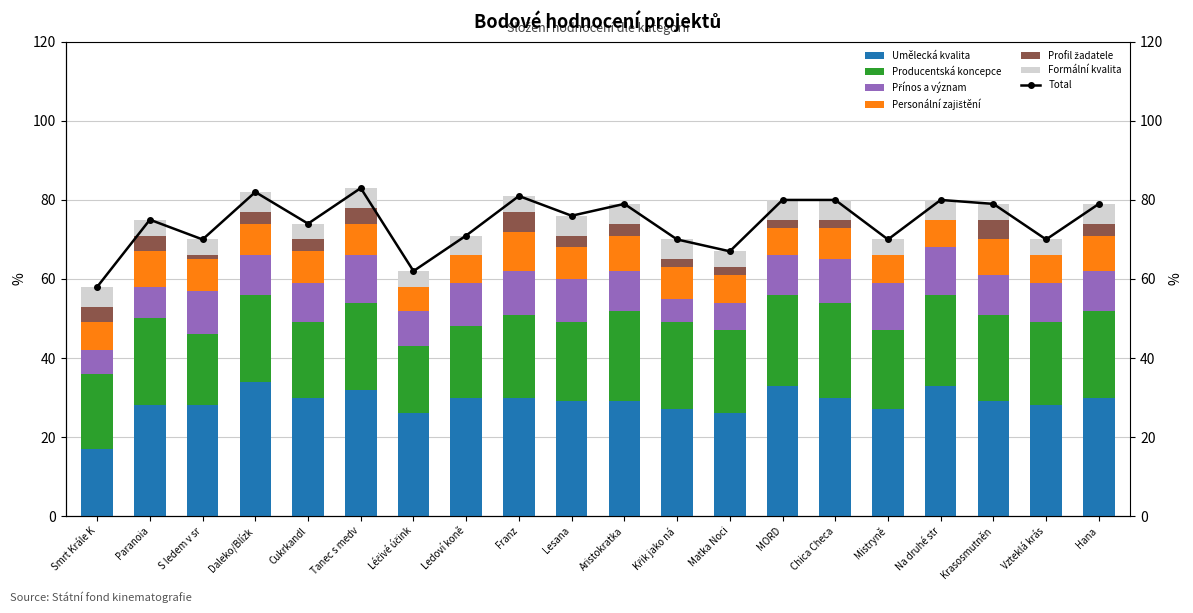

How many categories are shown in the chart?

20